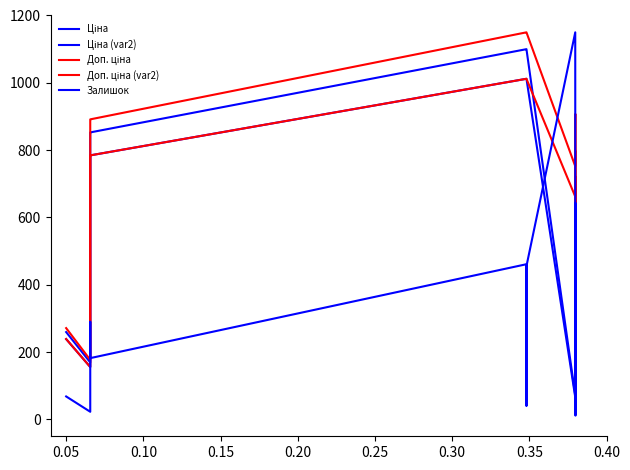

Does the chart have visible grid lines?

No